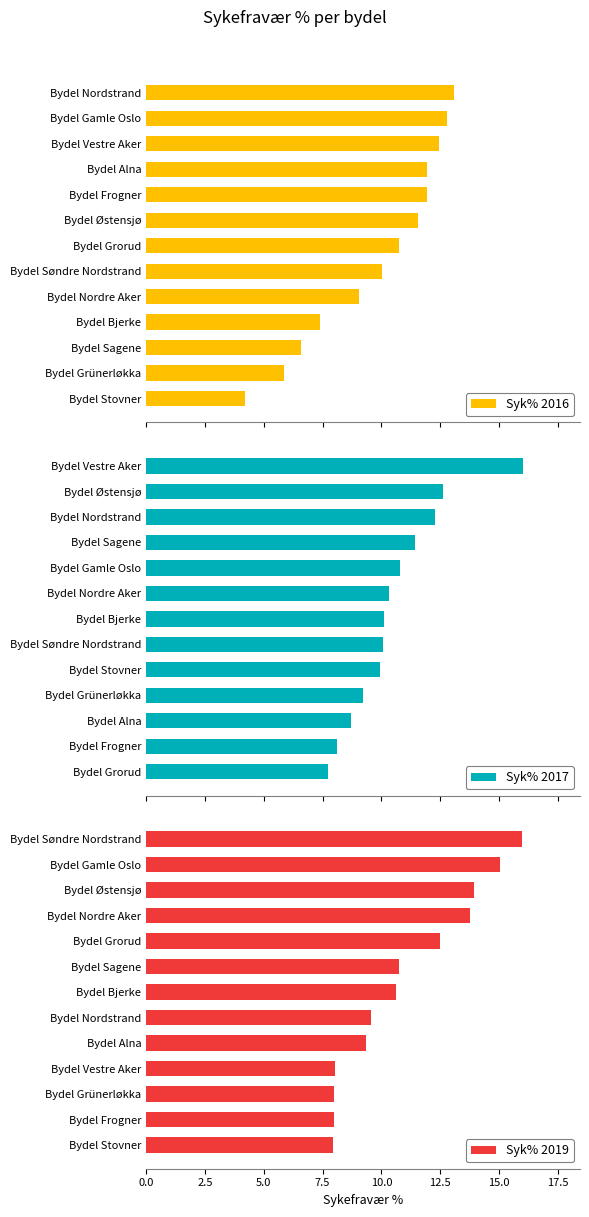

What is the difference between the maximum and minimum values in the Syk% 2019 series?

8.1